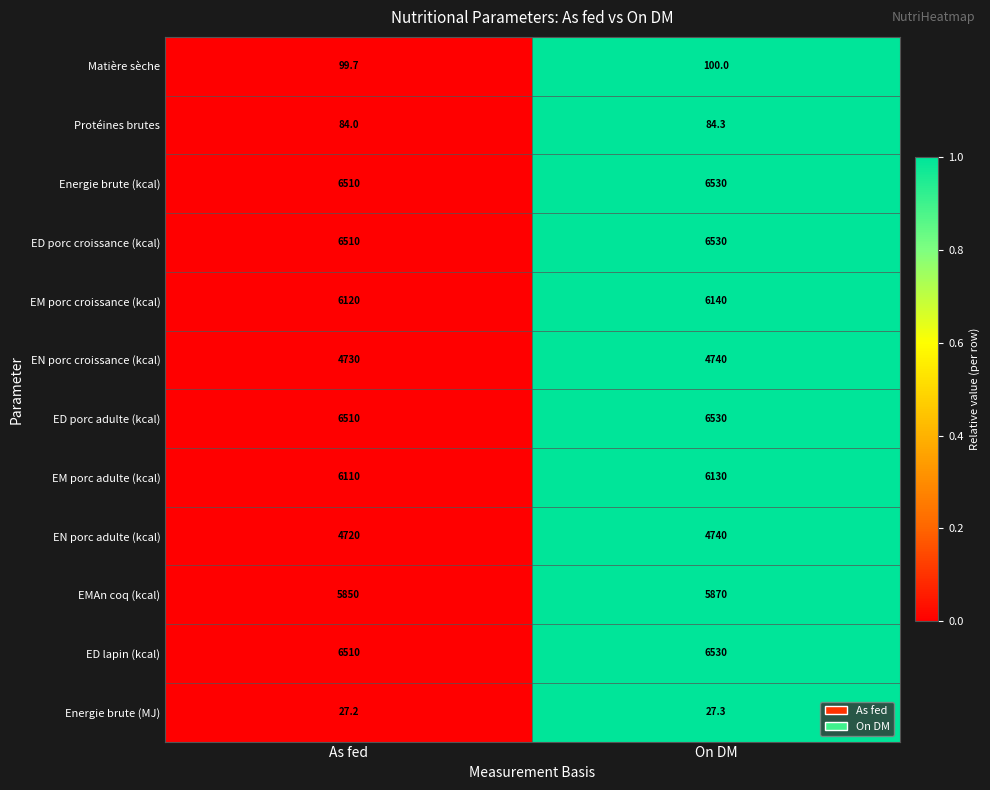

Reading left to right, list all the values displayed in this chart.

Matière sèche: As fed=99.7	On DM=100.0
Protéines brutes: As fed=84.0	On DM=84.3
Energie brute (kcal): As fed=6510.0	On DM=6530.0
ED porc croissance (kcal): As fed=6510.0	On DM=6530.0
EM porc croissance (kcal): As fed=6120.0	On DM=6140.0
EN porc croissance (kcal): As fed=4730.0	On DM=4740.0
ED porc adulte (kcal): As fed=6510.0	On DM=6530.0
EM porc adulte (kcal): As fed=6110.0	On DM=6130.0
EN porc adulte (kcal): As fed=4720.0	On DM=4740.0
EMAn coq (kcal): As fed=5850.0	On DM=5870.0
ED lapin (kcal): As fed=6510.0	On DM=6530.0
Energie brute (MJ): As fed=27.2	On DM=27.3